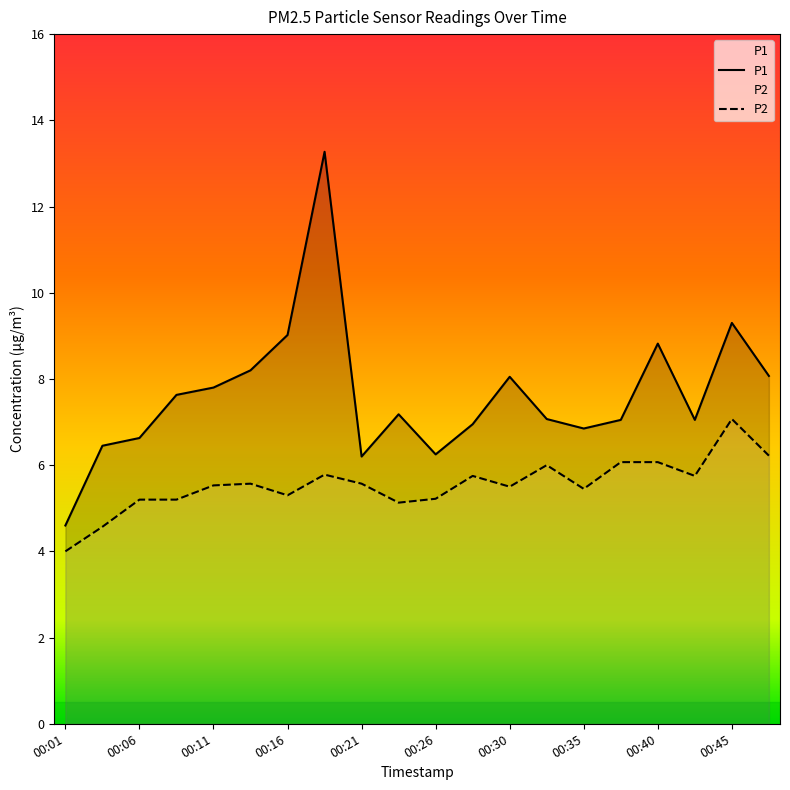

At which label does P1 reach its peak?

00:18